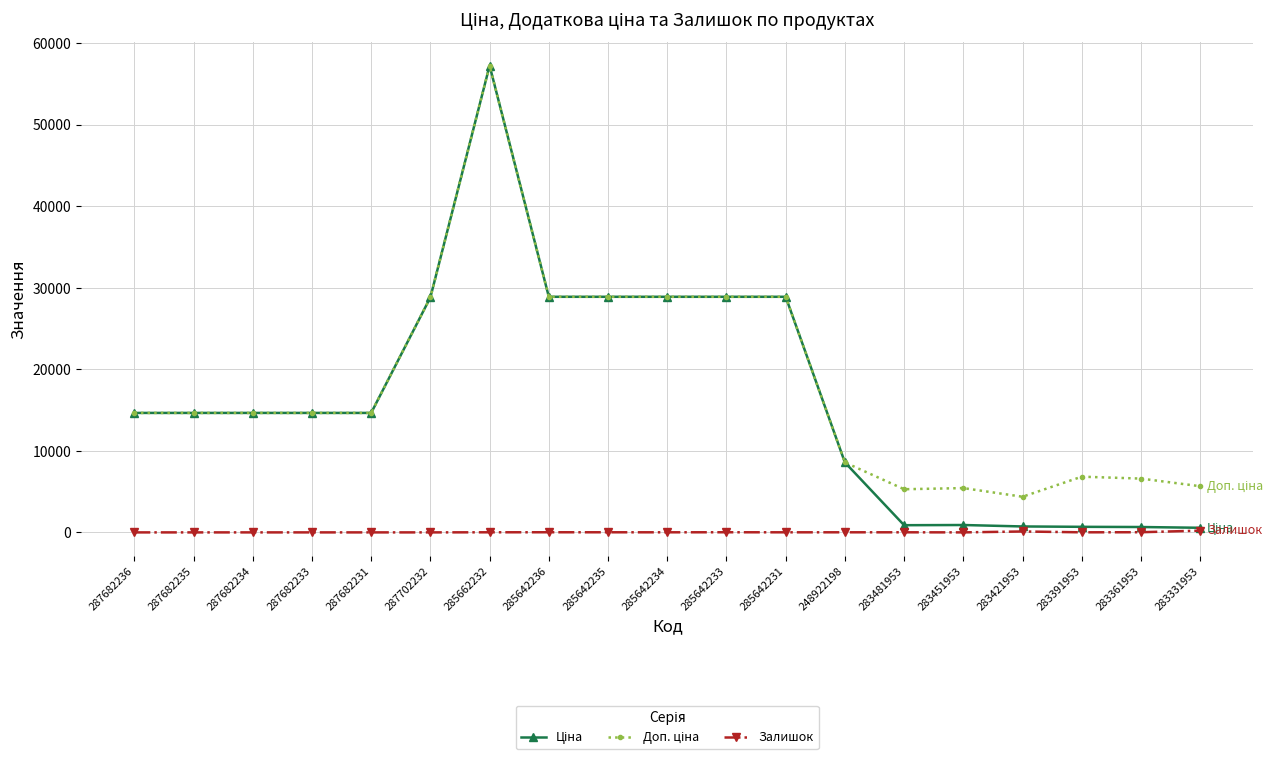

The Залишок series shows 12.0 at 283481953. True or false?

True